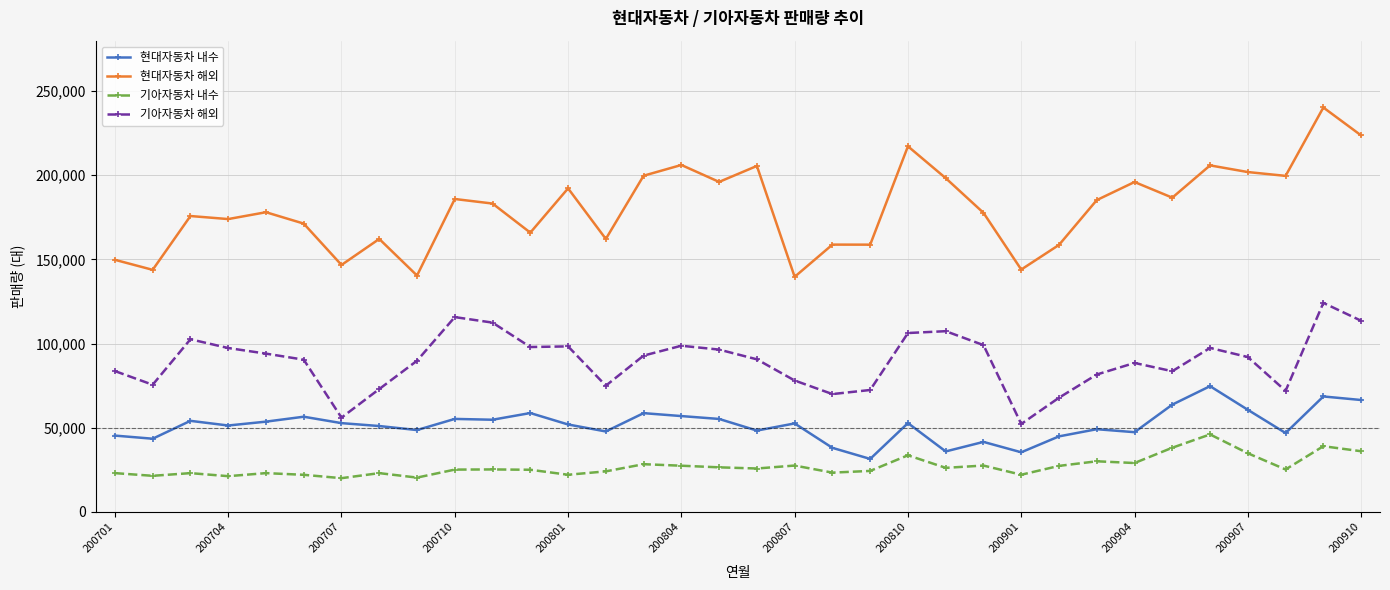

What is the sum of all 현대자동차 해외 values?

6131429